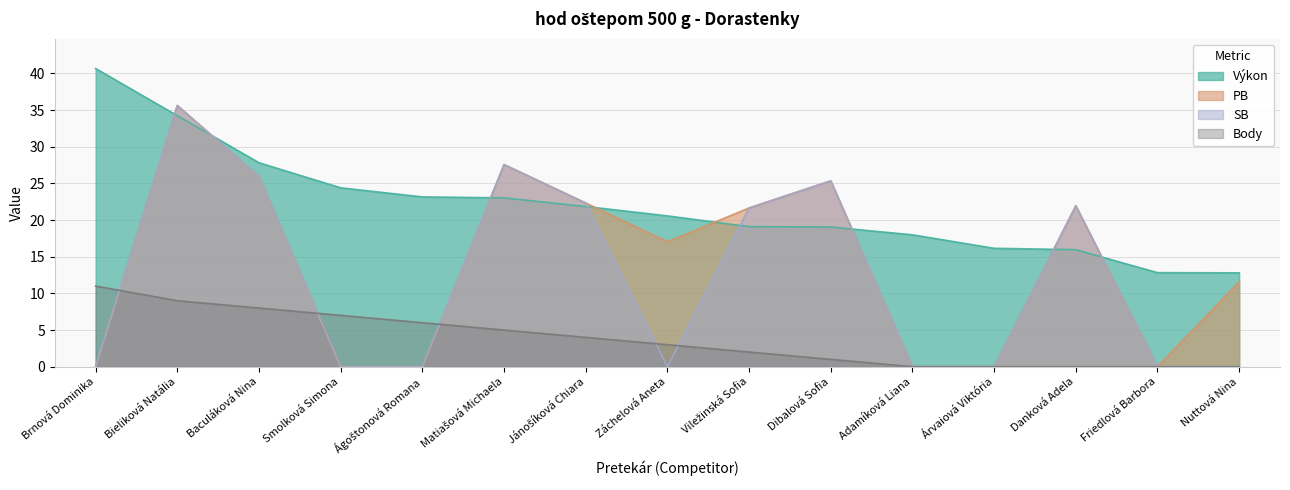

True or false: Výkon has more than 0 interior local peaks.

False